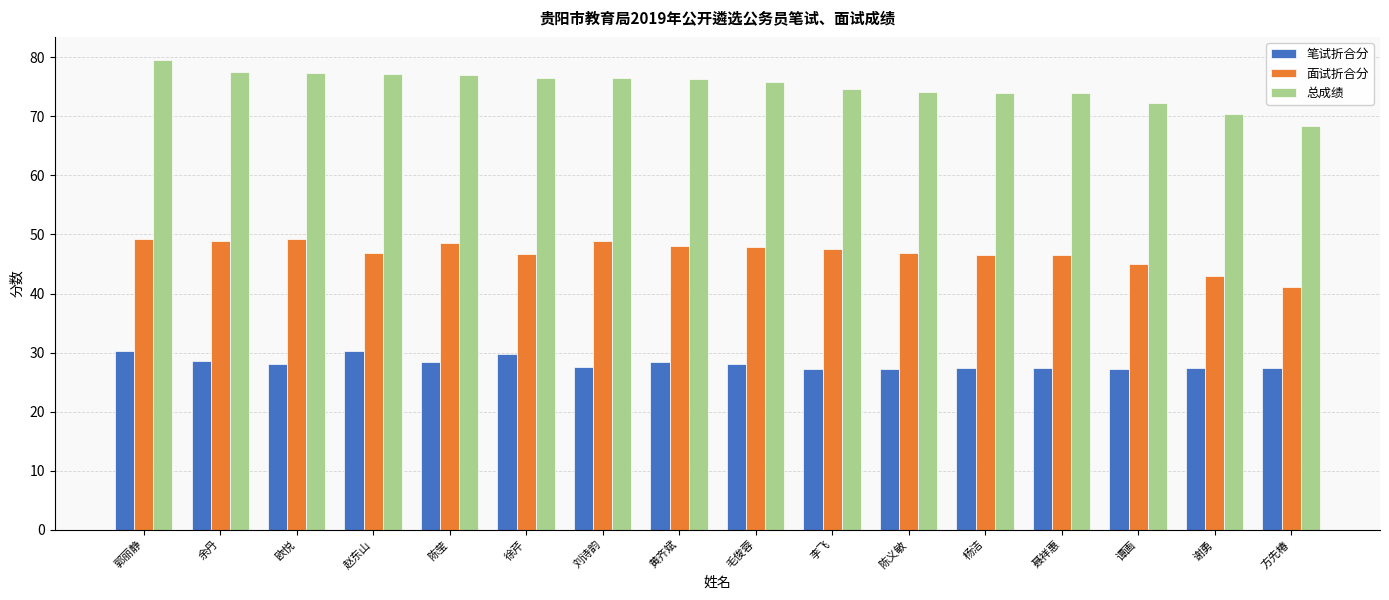

What is the label of the 8th bar from the left?

黄齐斌